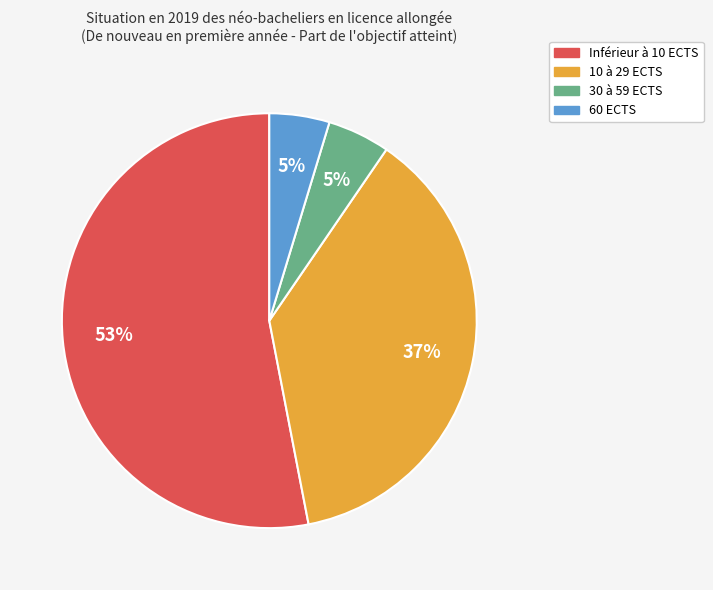

What is the largest slice in the pie chart?

Inférieur à 10 ECTS